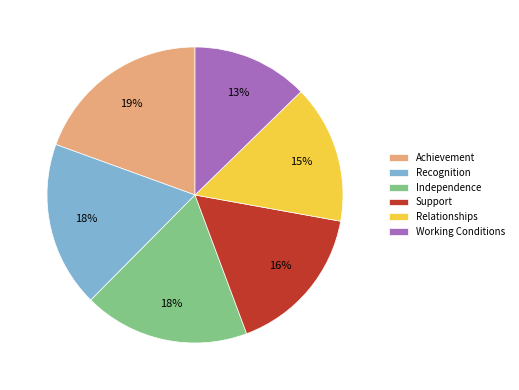

Which category has the smallest portion of the pie?

Working Conditions